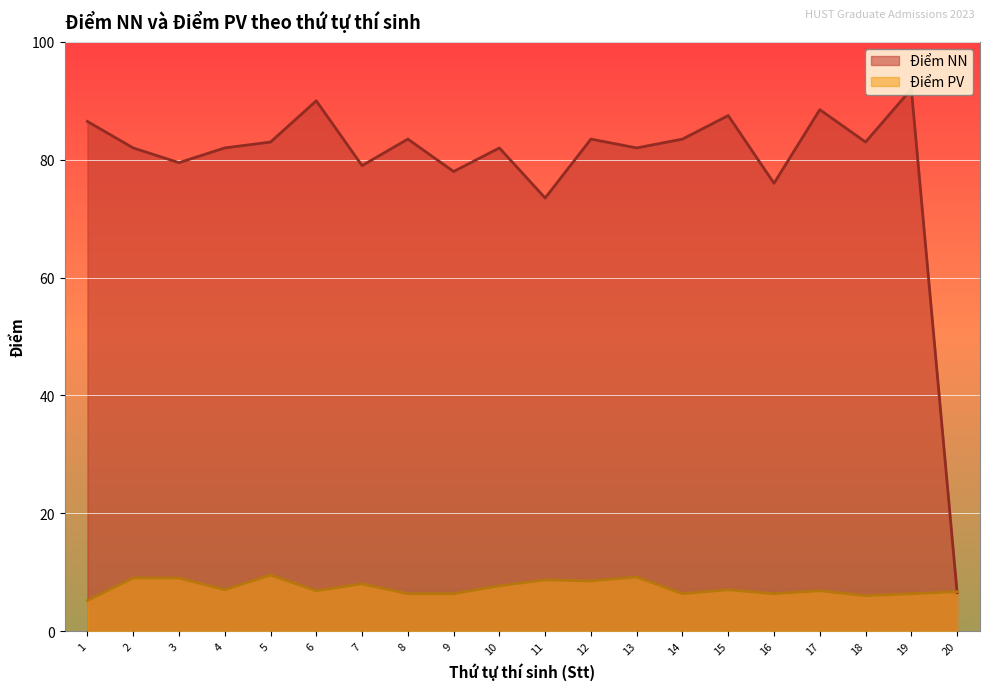

What are all the series names shown in the legend?

Điểm NN, Điểm PV